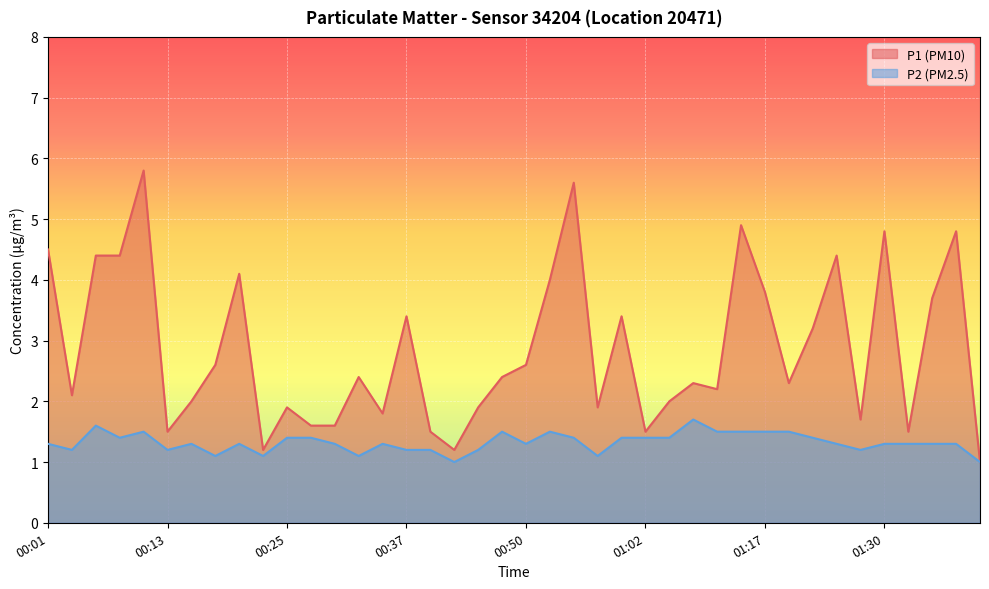

What is the difference between the maximum and minimum values in the P1 series?

4.8